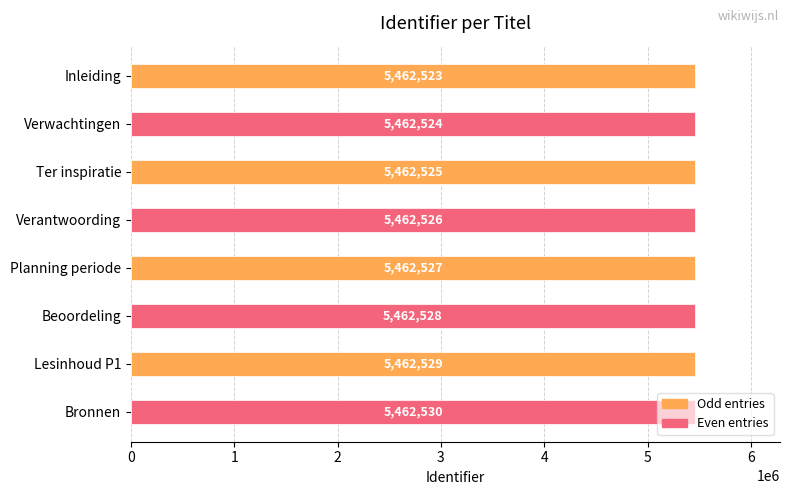

What is the greatest value displayed?

5462530